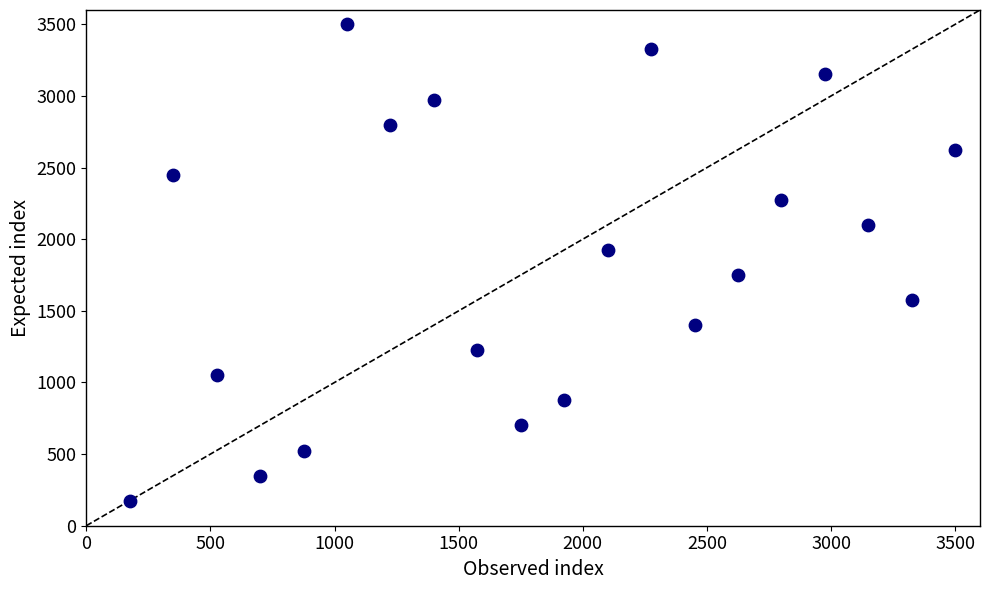

What is the range of Y values (max minus min)?

3325